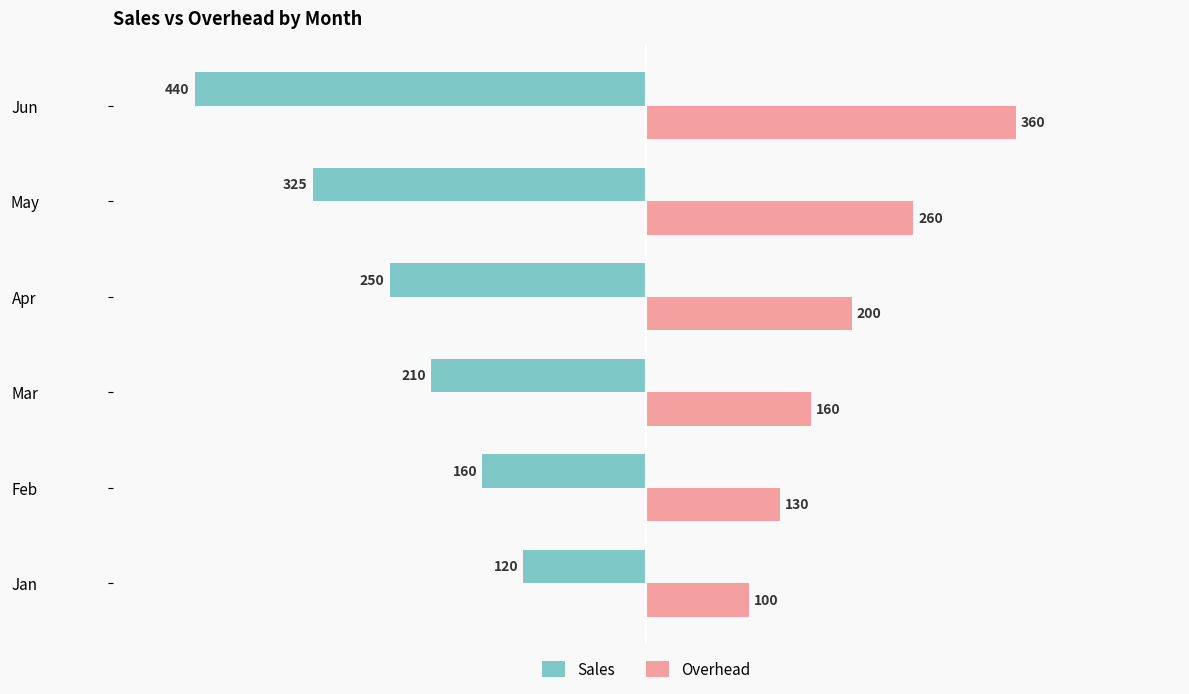

Which label corresponds to the smallest value in the chart?

Jun